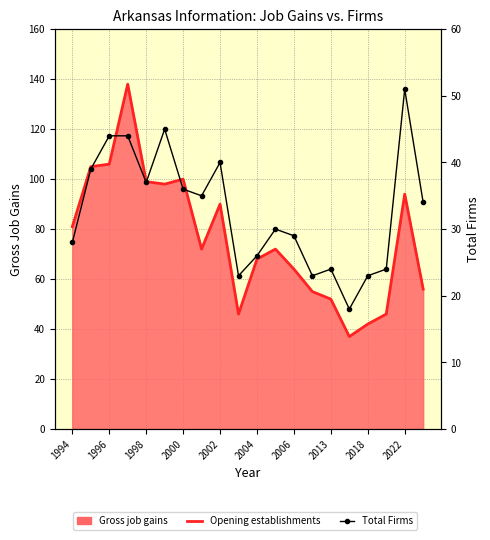

Reading right to left, what are all the values shown in this chart?

Opening establishments: 56	94	46	42	37	52	55	64	72	68	46	90	72	100	98	99	138	106	105	81
Total Firms: 34	51	24	23	18	24	23	29	30	26	23	40	35	36	45	37	44	44	39	28